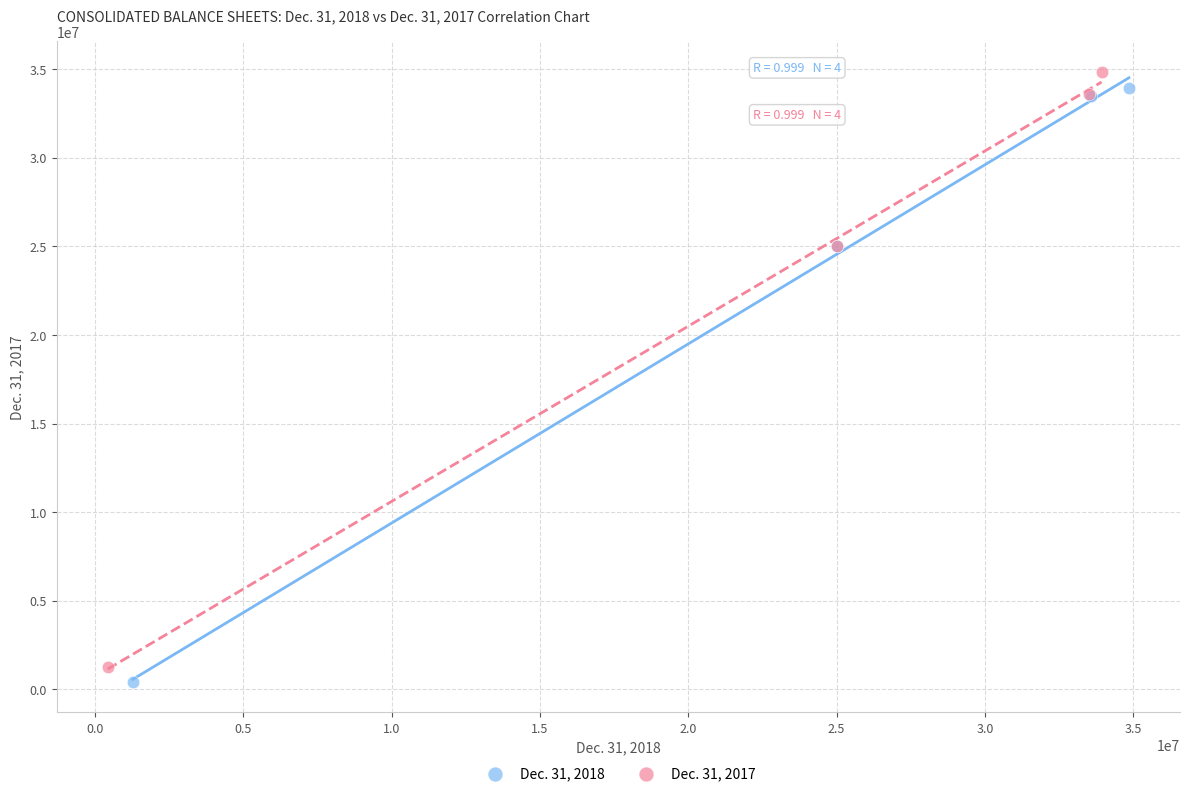

Which series contains the lowest Y value?

Dec. 31, 2018